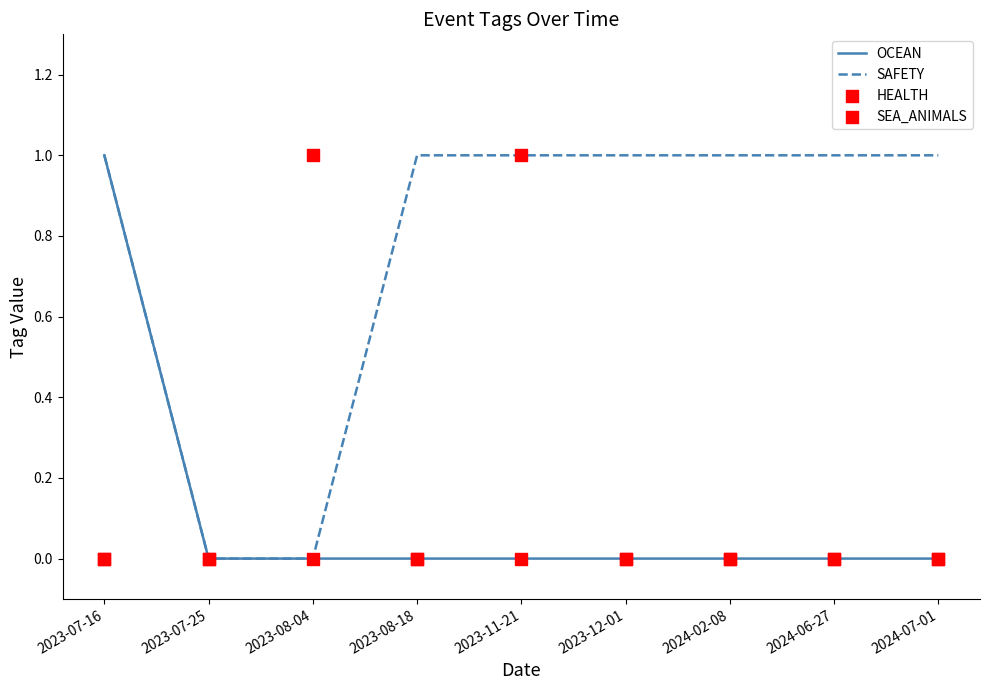

Which series has the widest spread of Y values?

OCEAN